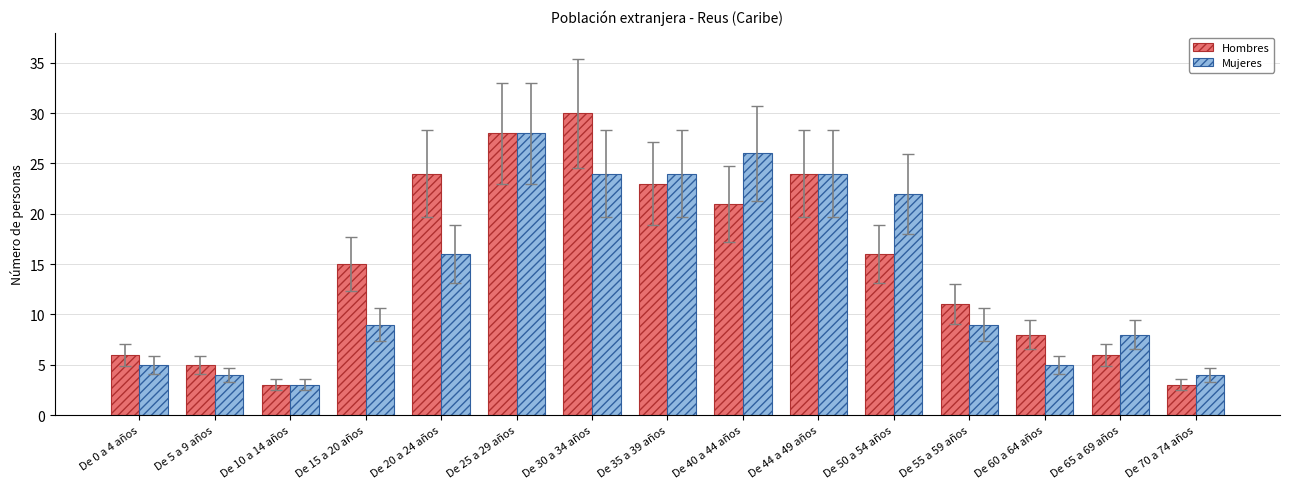

What position from the left is De 20 a 24 años?

5